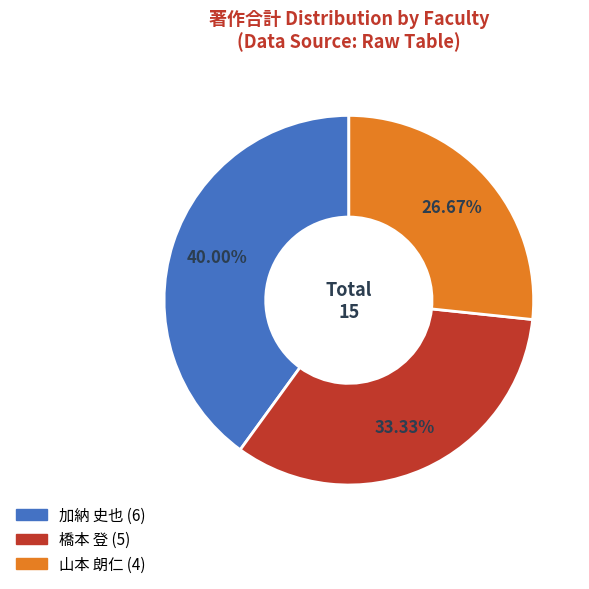

What percentage is NOT represented by 山本 朗仁?

73.3%